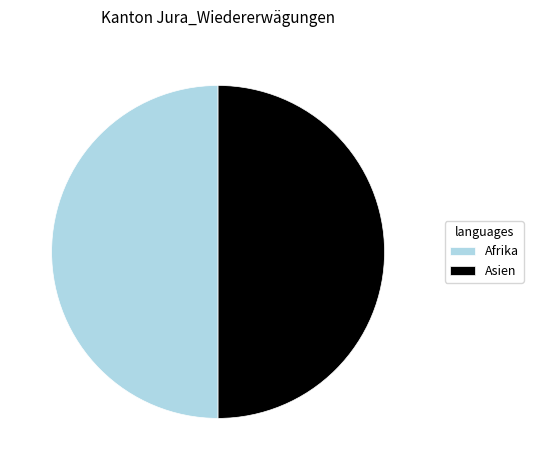

The Asien slice represents 41% of the pie. True or false?

False